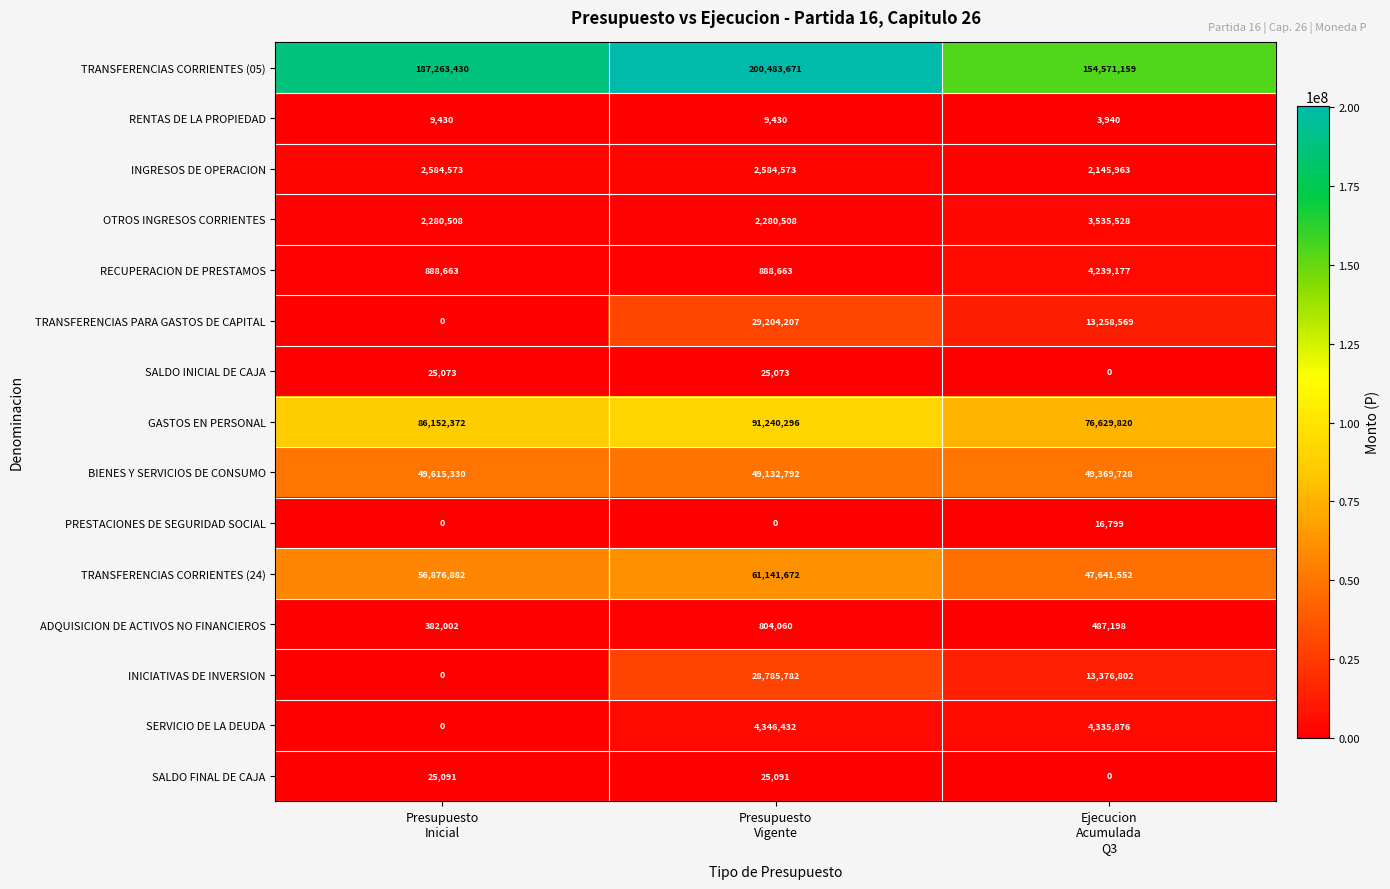

How many series are shown in this chart?

15